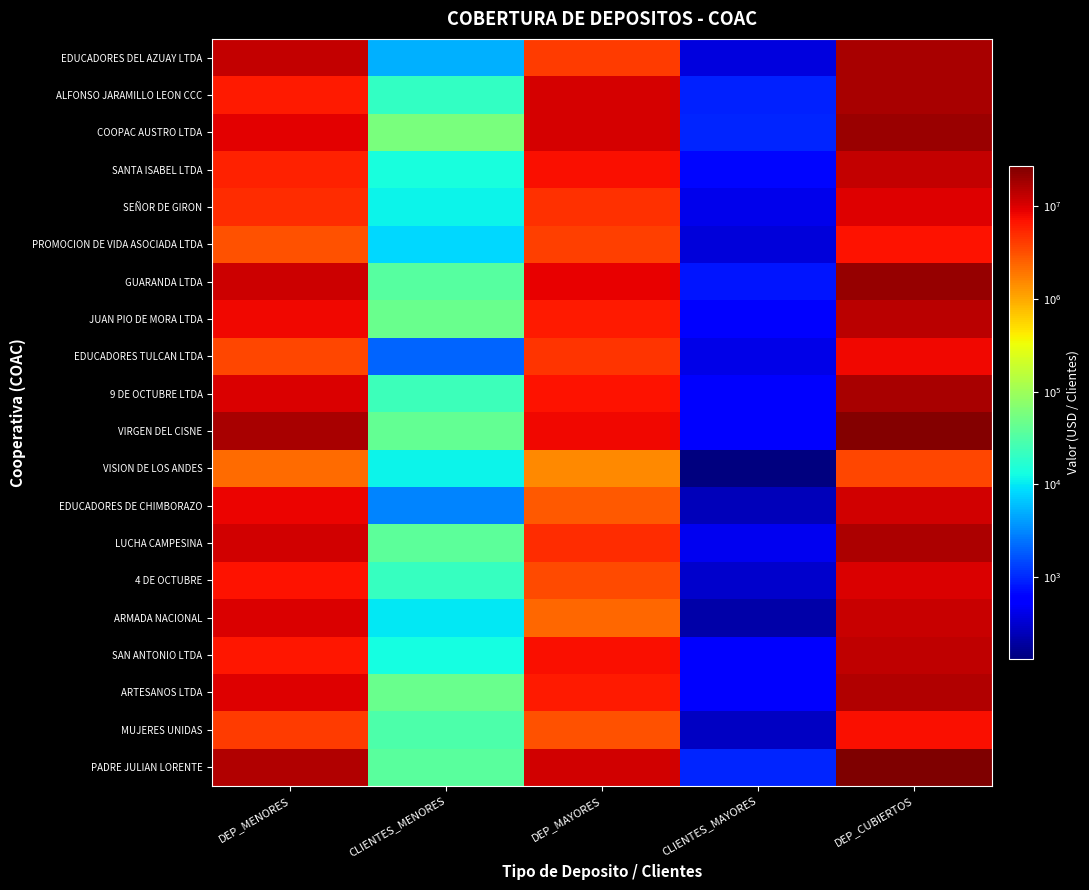

Reading left to right, extract all data points from this chart.

EDUCADORES DEL AZUAY LTDA: DEP_MENORES=13062749.8	CLIENTES_MENORES=5151.0	DEP_MAYORES=4041820.0	CLIENTES_MAYORES=358.0	DEP_CUBIERTOS=17104569.8
ALFONSO JARAMILLO LEON CCC: DEP_MENORES=6329161.0	CLIENTES_MENORES=20522.0	DEP_MAYORES=10776576.0	CLIENTES_MAYORES=913.0	DEP_CUBIERTOS=17105736.9
COOPAC AUSTRO LTDA: DEP_MENORES=9154867.7	CLIENTES_MENORES=57010.0	DEP_MAYORES=10669050.0	CLIENTES_MAYORES=945.0	DEP_CUBIERTOS=19823917.7
SANTA ISABEL LTDA: DEP_MENORES=5814010.5	CLIENTES_MENORES=14148.0	DEP_MAYORES=7214310.0	CLIENTES_MAYORES=639.0	DEP_CUBIERTOS=13028320.5
SEÑOR DE GIRON: DEP_MENORES=5065929.5	CLIENTES_MENORES=11593.0	DEP_MAYORES=4662770.0	CLIENTES_MAYORES=413.0	DEP_CUBIERTOS=9728699.5
PROMOCION DE VIDA ASOCIADA LTDA: DEP_MENORES=3034539.7	CLIENTES_MENORES=8099.0	DEP_MAYORES=3885606.9	CLIENTES_MAYORES=343.0	DEP_CUBIERTOS=6920146.6
GUARANDA LTDA: DEP_MENORES=11938604.7	CLIENTES_MENORES=34144.0	DEP_MAYORES=8806200.0	CLIENTES_MAYORES=780.0	DEP_CUBIERTOS=20744804.7
JUAN PIO DE MORA LTDA: DEP_MENORES=8154333.0	CLIENTES_MENORES=46442.0	DEP_MAYORES=6277240.0	CLIENTES_MAYORES=556.0	DEP_CUBIERTOS=14431573.0
EDUCADORES TULCAN LTDA: DEP_MENORES=3520299.1	CLIENTES_MENORES=2034.0	DEP_MAYORES=4549870.0	CLIENTES_MAYORES=403.0	DEP_CUBIERTOS=8070169.1
9 DE OCTUBRE LTDA: DEP_MENORES=10344603.6	CLIENTES_MENORES=23378.0	DEP_MAYORES=6909480.0	CLIENTES_MAYORES=612.0	DEP_CUBIERTOS=17254083.6
VIRGEN DEL CISNE: DEP_MENORES=17500129.5	CLIENTES_MENORES=40855.0	DEP_MAYORES=8163756.2	CLIENTES_MAYORES=633.0	DEP_CUBIERTOS=25663885.8
VISION DE LOS ANDES: DEP_MENORES=2167348.0	CLIENTES_MENORES=11228.0	DEP_MAYORES=1478990.0	CLIENTES_MAYORES=131.0	DEP_CUBIERTOS=3646338.0
EDUCADORES DE CHIMBORAZO: DEP_MENORES=8568816.3	CLIENTES_MENORES=3012.0	DEP_MAYORES=2754760.0	CLIENTES_MAYORES=244.0	DEP_CUBIERTOS=11323576.3
LUCHA CAMPESINA: DEP_MENORES=11212412.6	CLIENTES_MENORES=37160.0	DEP_MAYORES=5035340.0	CLIENTES_MAYORES=446.0	DEP_CUBIERTOS=16247752.6
4 DE OCTUBRE: DEP_MENORES=6883158.2	CLIENTES_MENORES=21056.0	DEP_MAYORES=3375710.0	CLIENTES_MAYORES=299.0	DEP_CUBIERTOS=10258868.2
ARMADA NACIONAL: DEP_MENORES=10013020.3	CLIENTES_MENORES=9721.0	DEP_MAYORES=2291870.0	CLIENTES_MAYORES=203.0	DEP_CUBIERTOS=12304890.3
SAN ANTONIO LTDA: DEP_MENORES=6669582.6	CLIENTES_MENORES=12975.0	DEP_MAYORES=7169150.0	CLIENTES_MAYORES=635.0	DEP_CUBIERTOS=13838732.6
ARTESANOS LTDA: DEP_MENORES=9670993.4	CLIENTES_MENORES=45954.0	DEP_MAYORES=6367560.0	CLIENTES_MAYORES=564.0	DEP_CUBIERTOS=16038553.4
MUJERES UNIDAS: DEP_MENORES=4089783.9	CLIENTES_MENORES=29695.0	DEP_MAYORES=3161200.0	CLIENTES_MAYORES=280.0	DEP_CUBIERTOS=7250983.9
PADRE JULIAN LORENTE: DEP_MENORES=15906502.4	CLIENTES_MENORES=35587.0	DEP_MAYORES=11363238.8	CLIENTES_MAYORES=933.0	DEP_CUBIERTOS=27269741.1